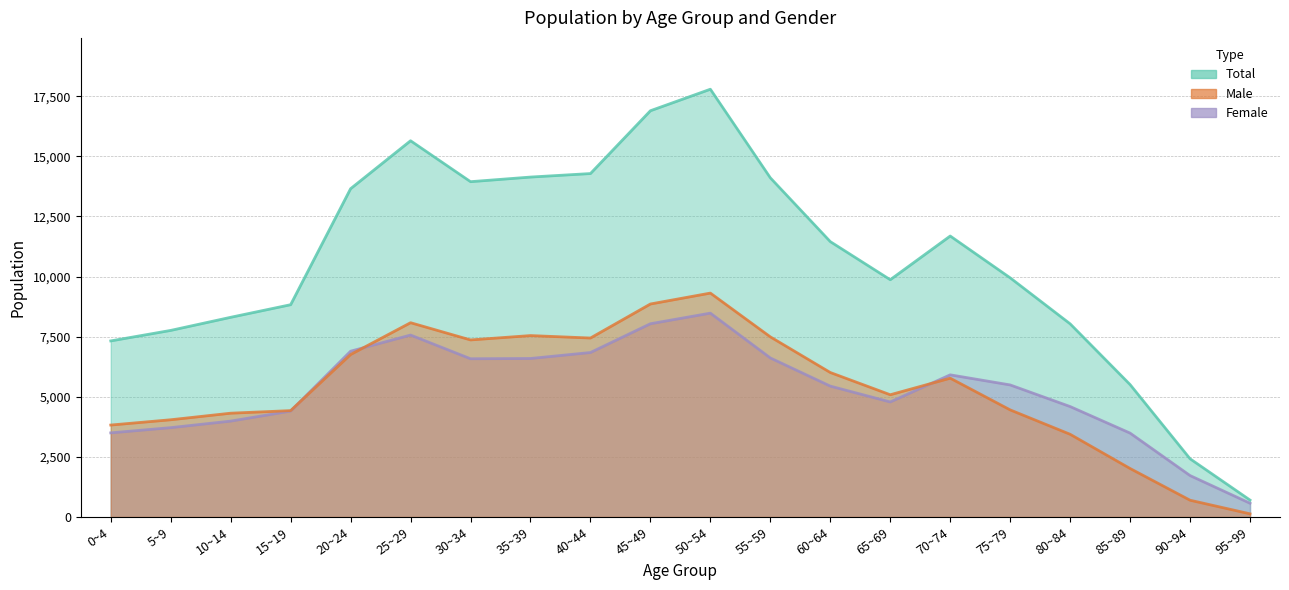

Reading left to right, extract all data points from this chart.

Male: 3824	4044	4317	4424	6758	8080	7364	7545	7443	8858	9312	7491	6009	5084	5773	4454	3440	2017	698	132
Female: 3499	3716	3988	4405	6895	7567	6581	6592	6840	8037	8478	6614	5443	4784	5912	5492	4593	3489	1723	572
Total: 7323	7760	8305	8829	13653	15647	13945	14137	14283	16895	17790	14105	11452	9868	11685	9946	8033	5506	2421	704